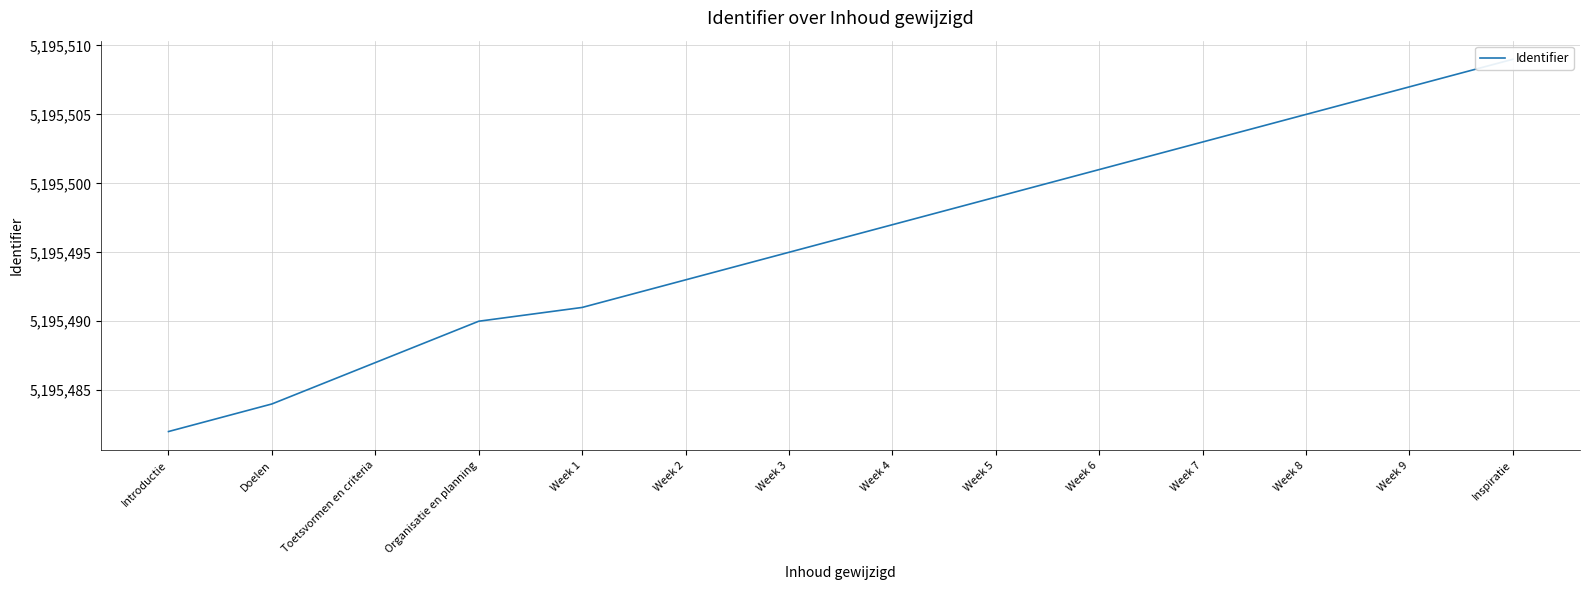

True or false: the data has more than 0 interior local peaks.

False